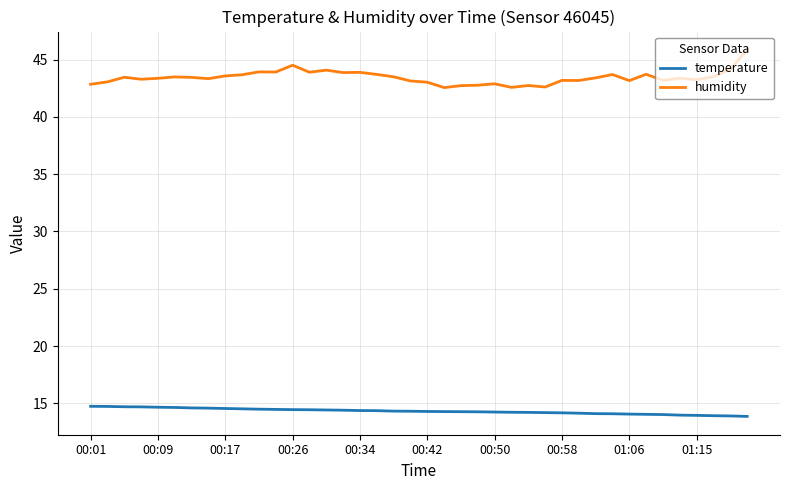

What are all the series names shown in the legend?

temperature, humidity